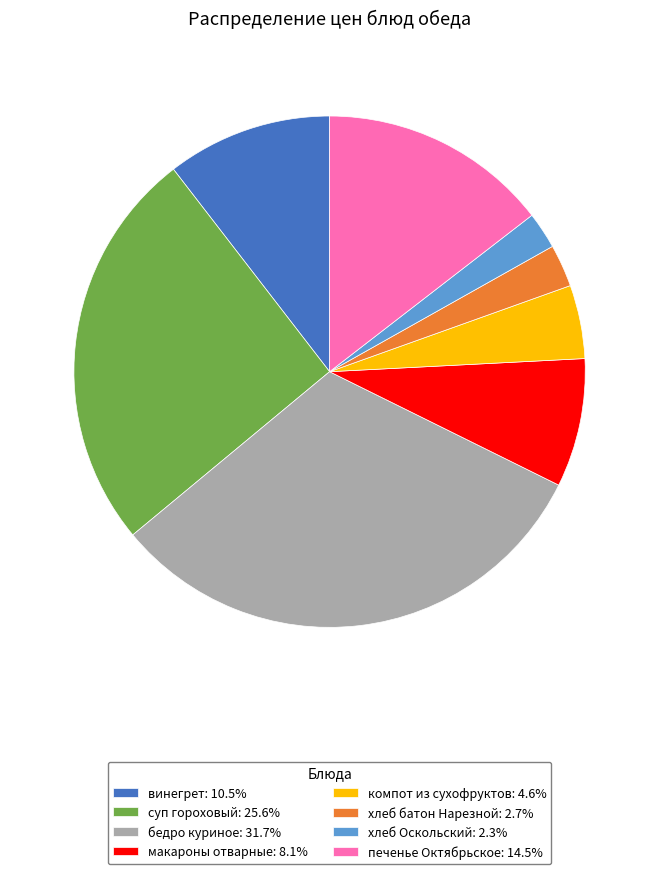

Combined, do хлеб батон Нарезной: 2.7% and макароны отварные: 8.1% account for over 50%?

No